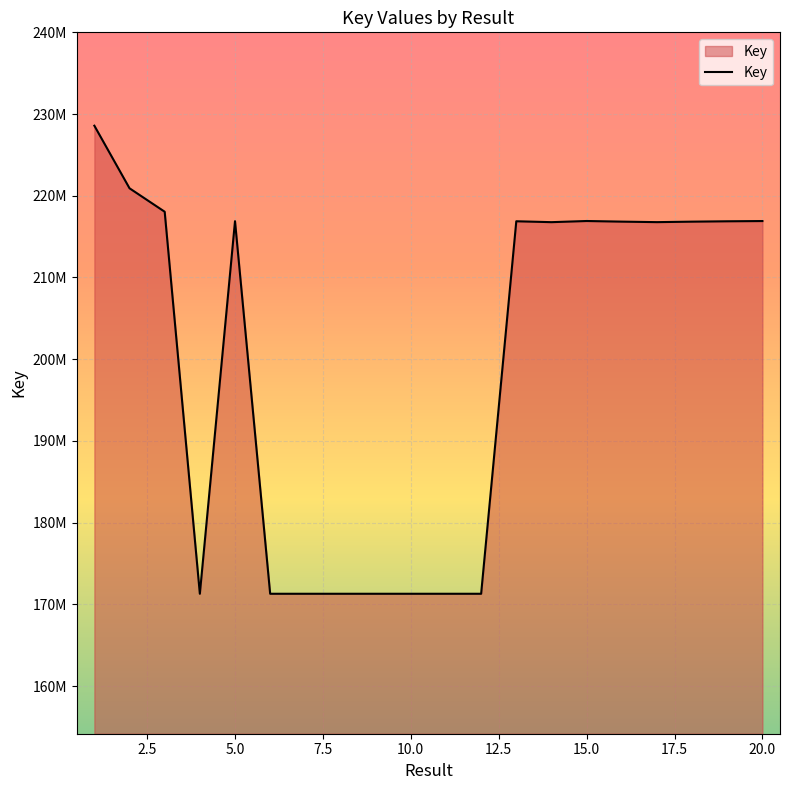

What is the maximum value shown in the chart?

228574769